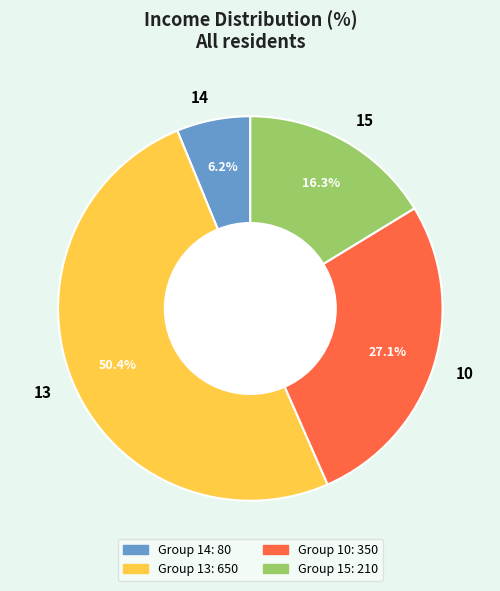

The 14 slice represents 1% of the pie. True or false?

False